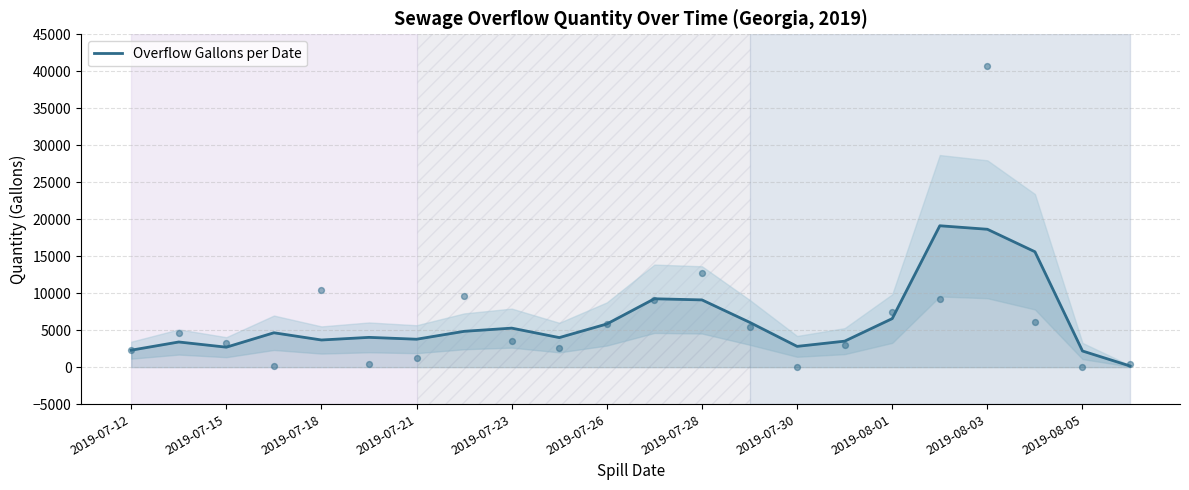

The value of Overflow Gallons per Date at 2019-07-18 is 3673.3. True or false?

True